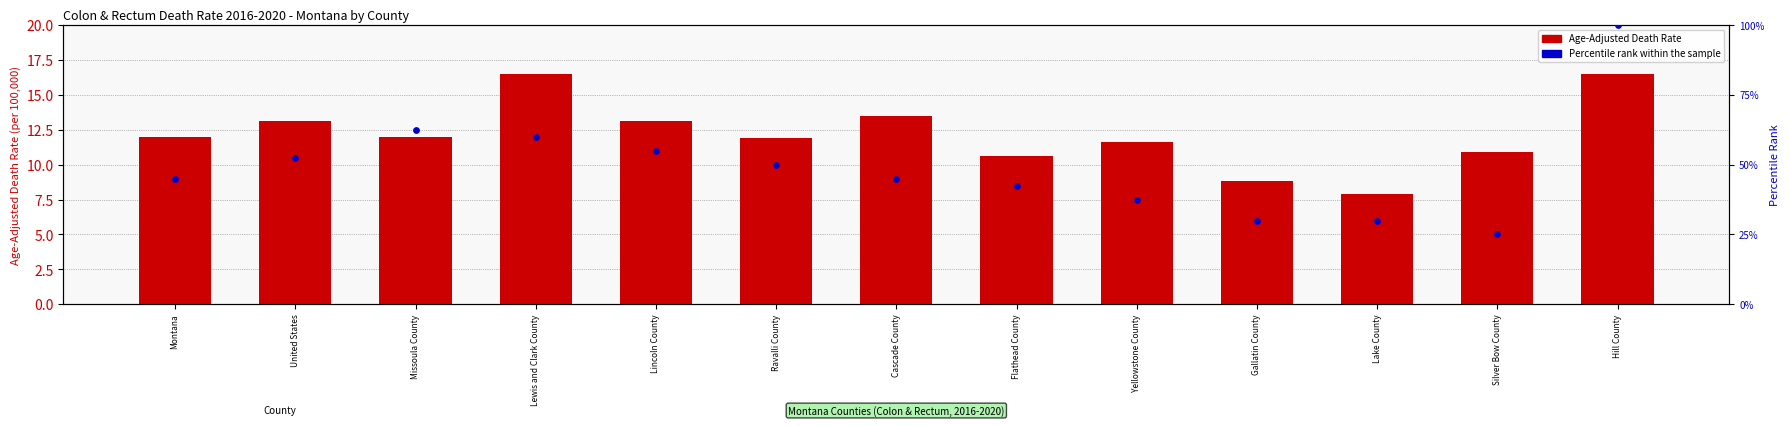

Is the value of Percentile rank within the sample at Ravalli County greater than the value of Age-Adjusted Death Rate at United States?

Yes